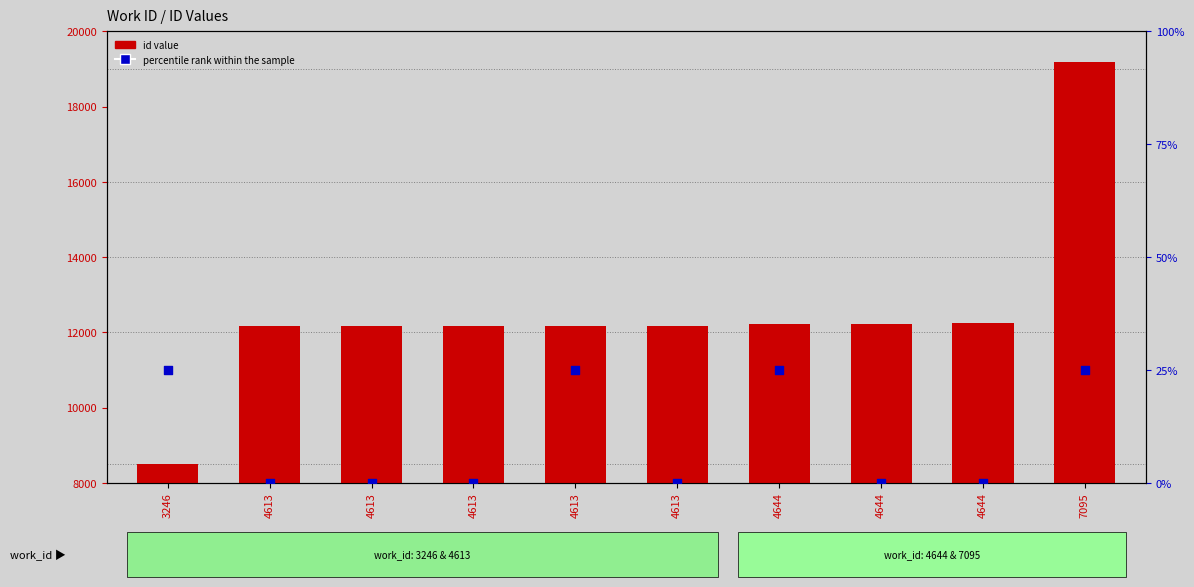

Which series reaches the maximum Y coordinate?

id value